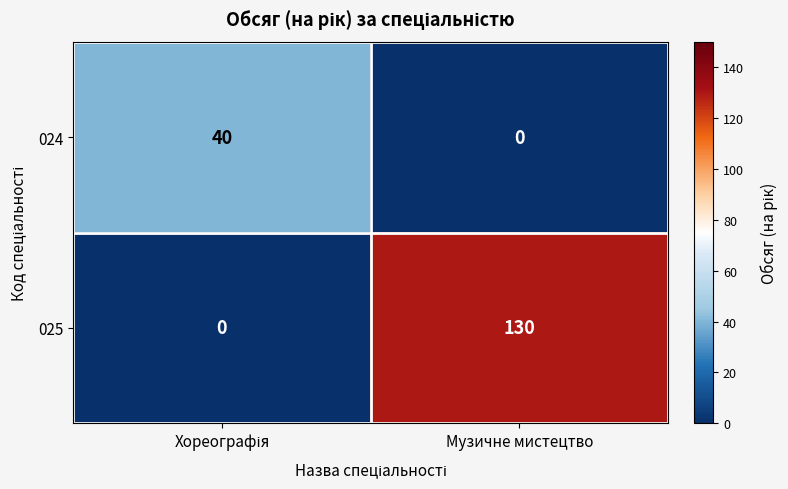

Which series has the largest range (max minus min)?

025